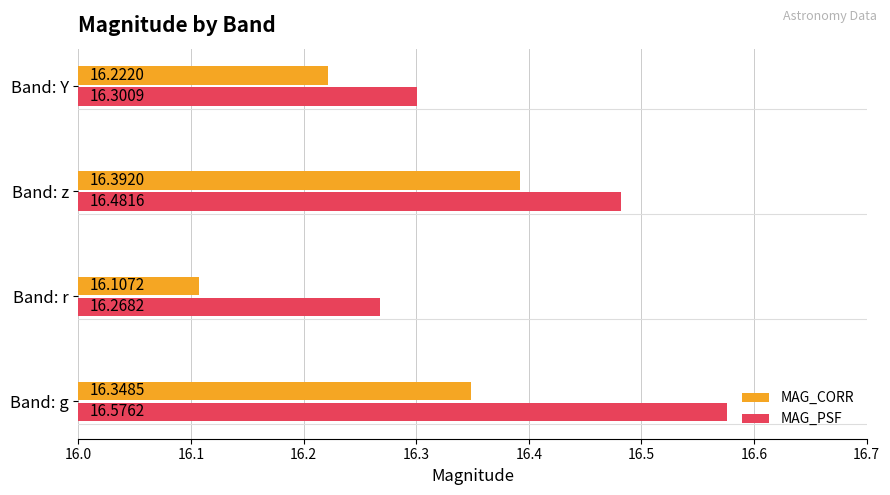

What is the total value across all series at Band: Y?

32.5